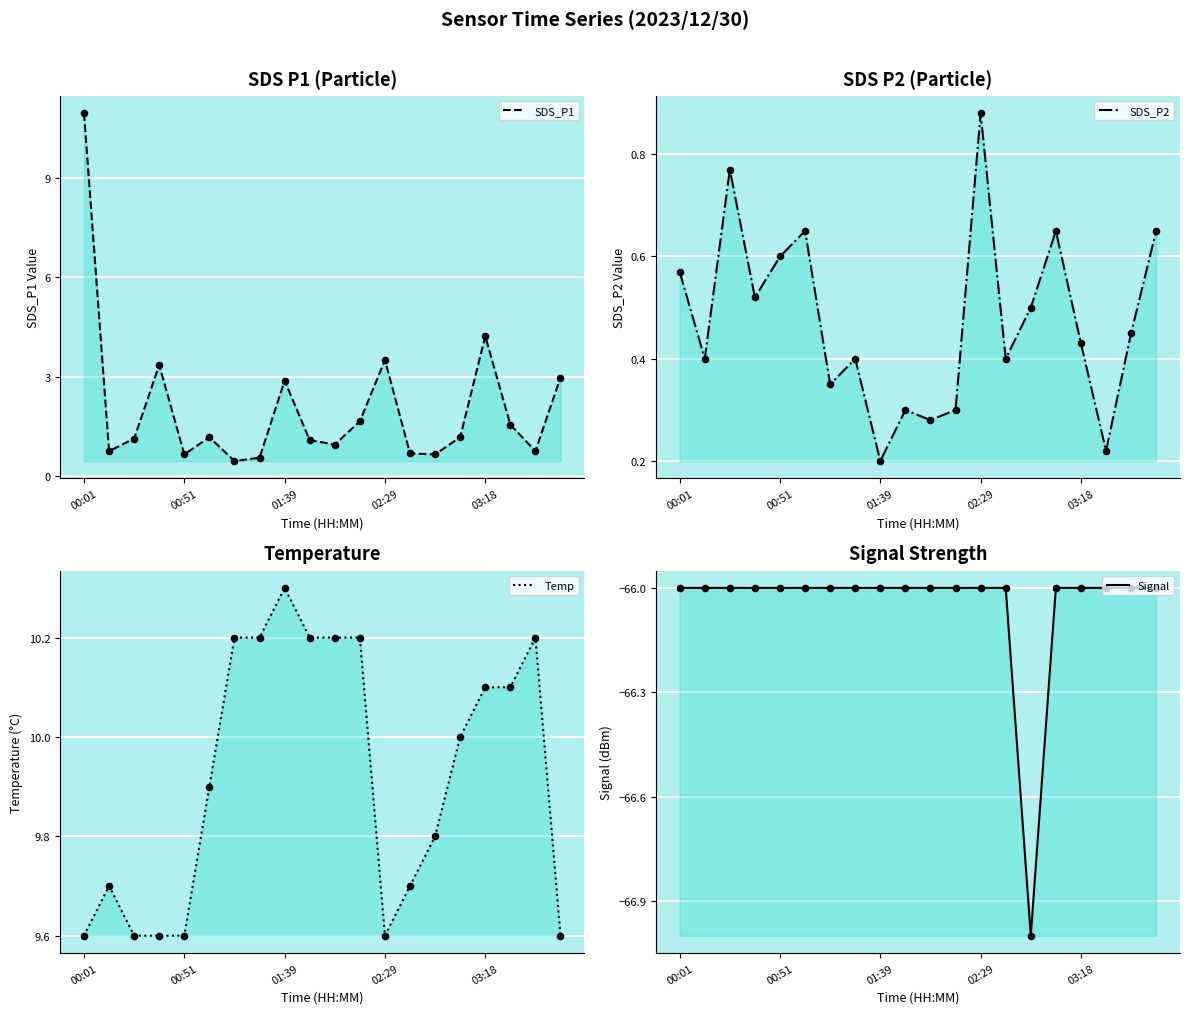

Which series contains the lowest Y value?

Signal